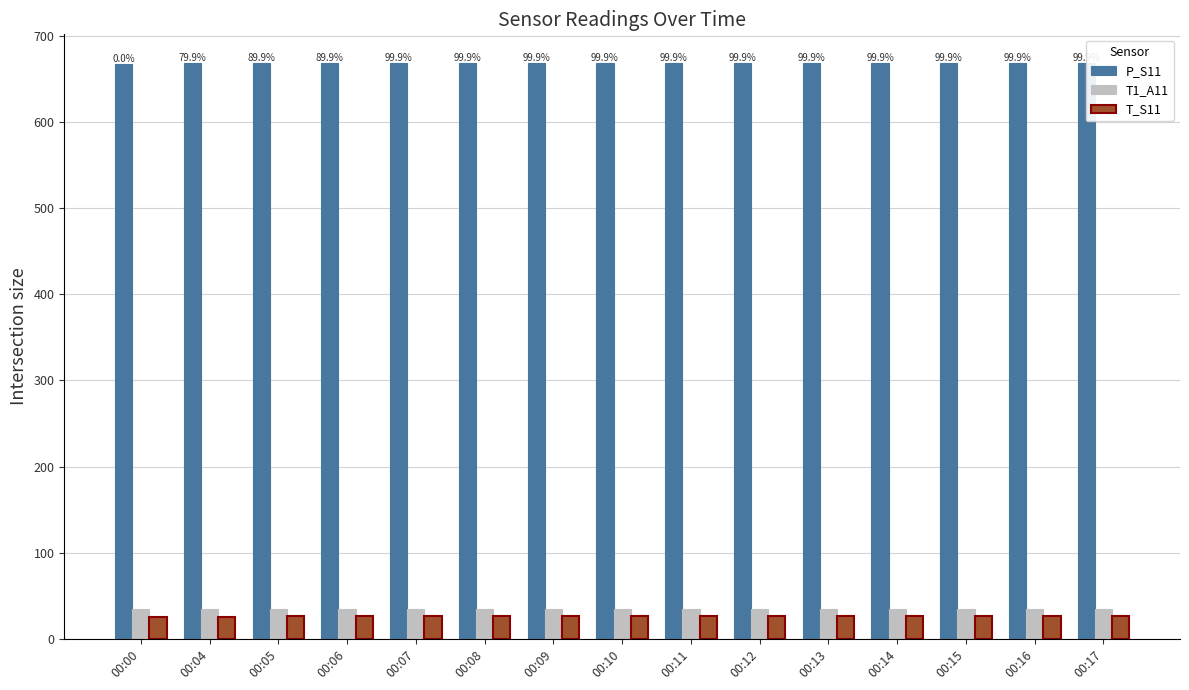

Where is T_S11 nearest to the value 25?

00:00